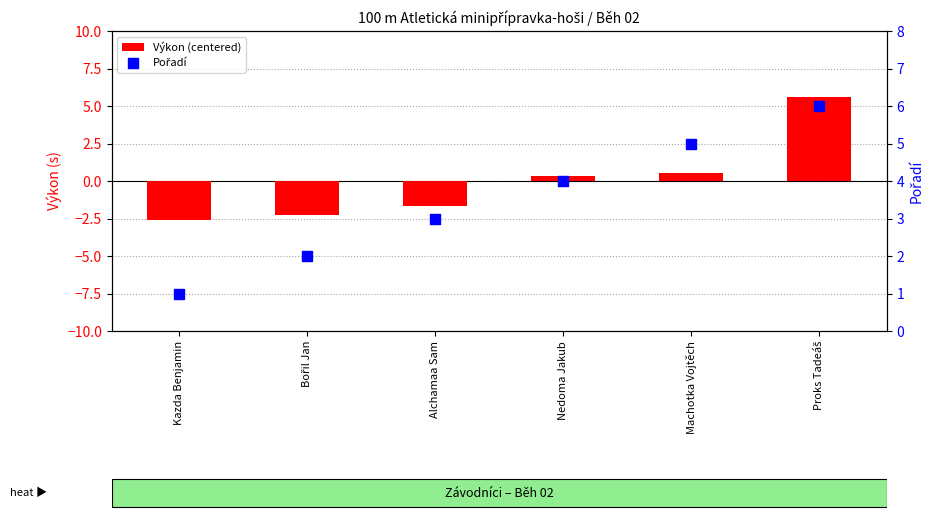

What is the total value across all series at Machotka Vojtěch?

5.5